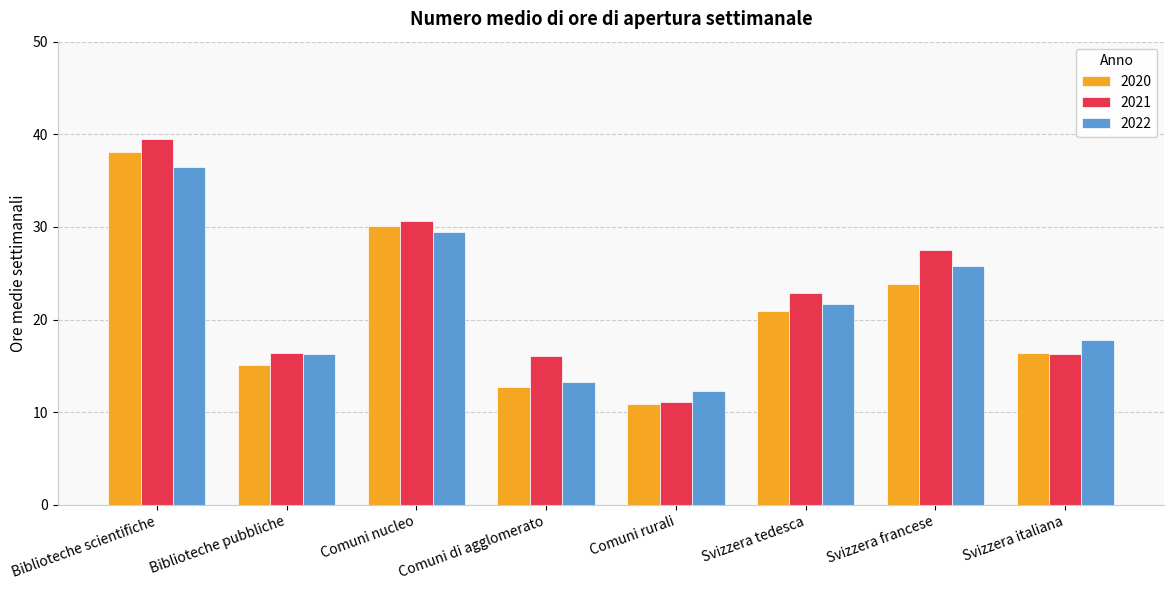

What is the smallest value displayed?

10.9